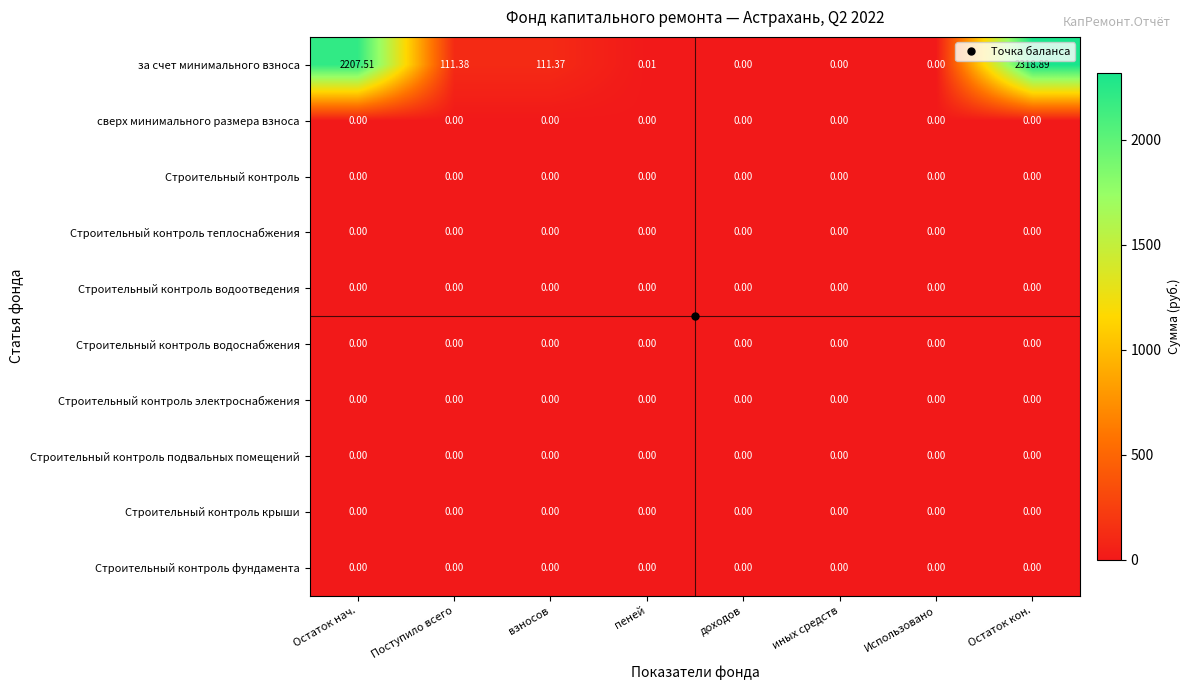

Which series has the largest total across all categories?

за счет минимального взноса